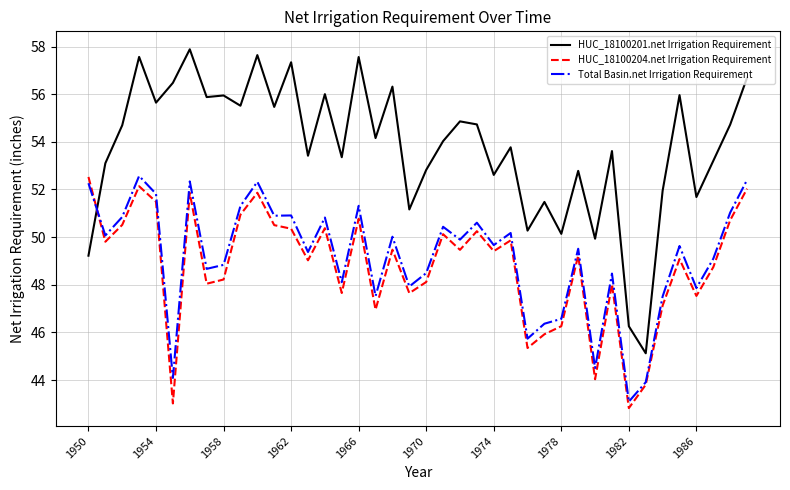

What is the greatest value displayed?

57.9